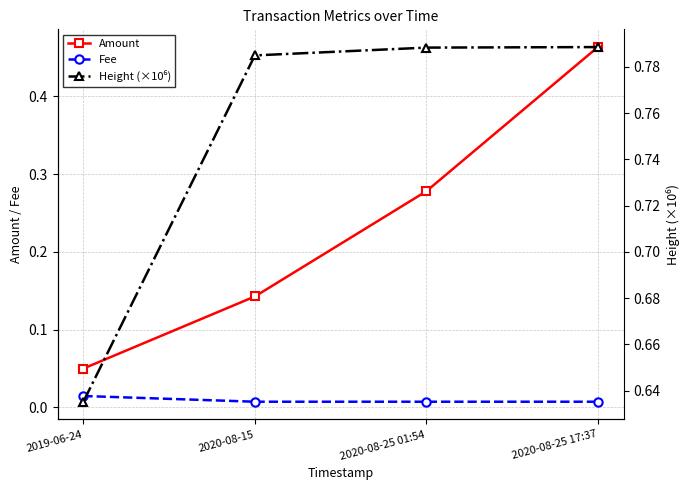

Does the chart display data point markers on the line(s)?

Yes